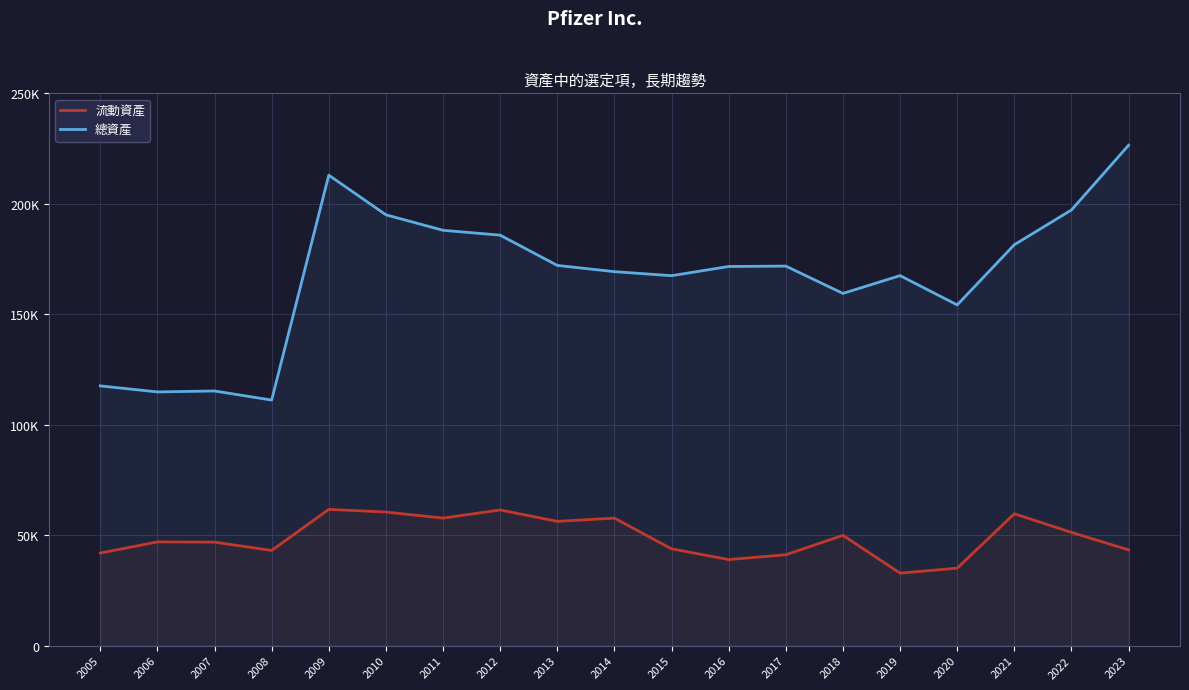

Does the chart display data point markers on the line(s)?

No